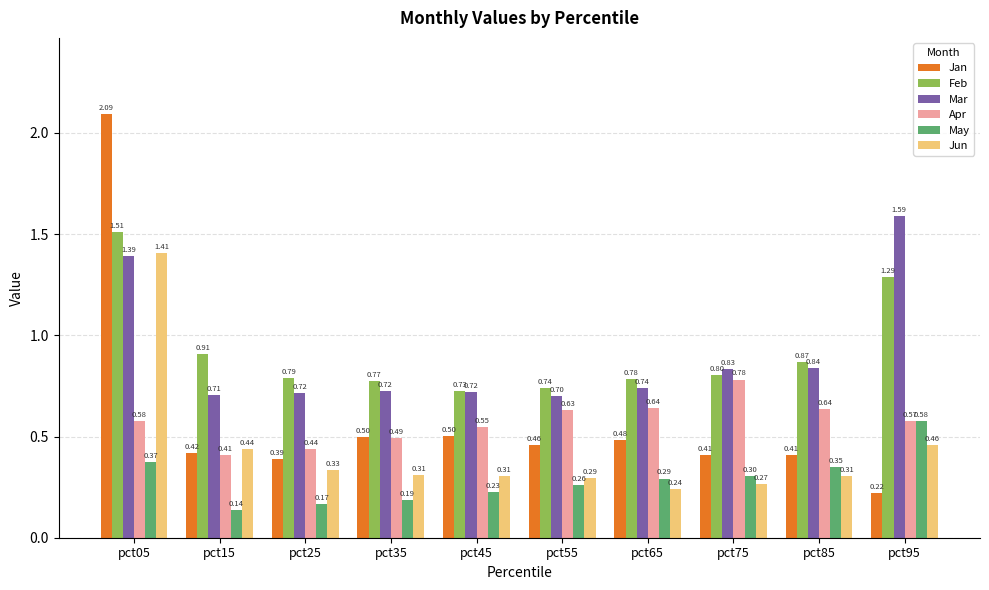

The value of Feb at pct35 is 0.5. True or false?

False